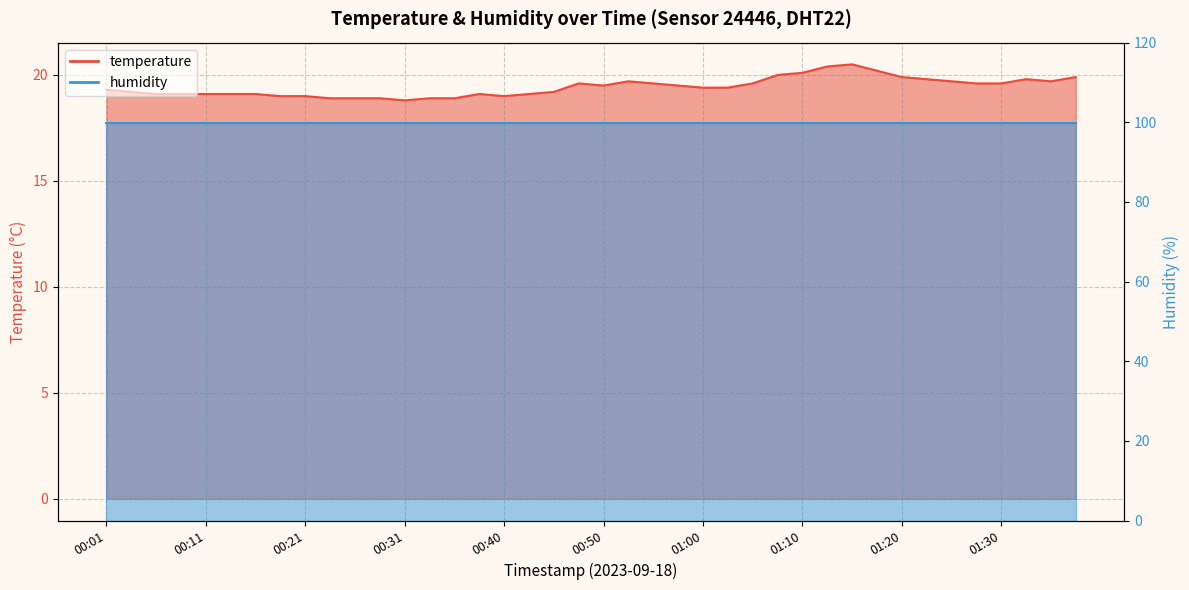

Which has a higher value, 00:53 or 00:08?

00:53